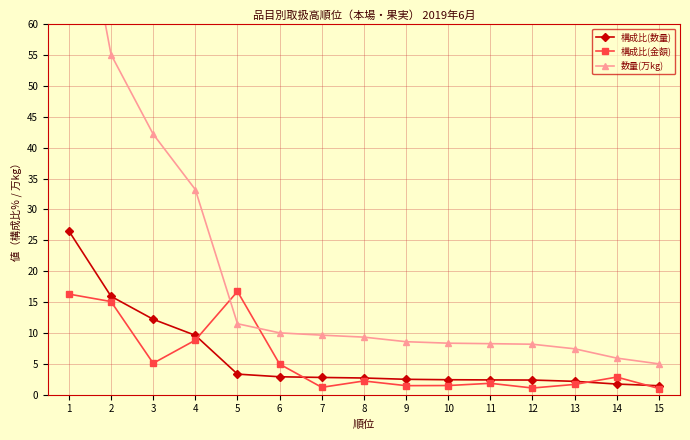

Reading left to right, transcribe all the data shown in this chart.

構成比(数量): 26.5	15.9	12.2	9.6	3.3	2.9	2.8	2.7	2.5	2.4	2.4	2.4	2.1	1.7	1.4
構成比(金額): 16.3	15.1	5.1	8.8	16.7	4.9	1.2	2.2	1.4	1.5	1.8	1.1	1.6	2.8	1.0
数量(万kg): 91.7	55.1	42.2	33.2	11.5	10.0	9.6	9.3	8.6	8.3	8.2	8.2	7.4	5.9	5.0